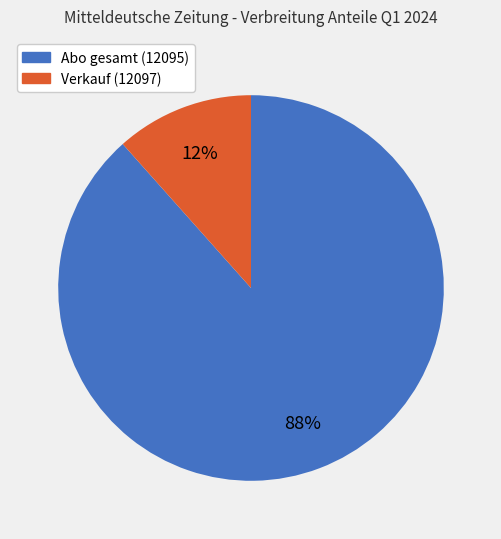

Which has a higher value, Verkauf (12097) or Abo gesamt (12095)?

Abo gesamt (12095)